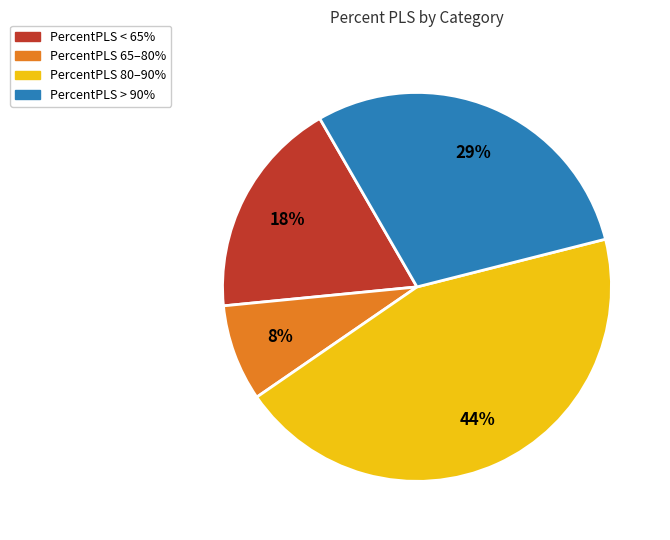

To the nearest percent, what is the average slice percentage?

25%